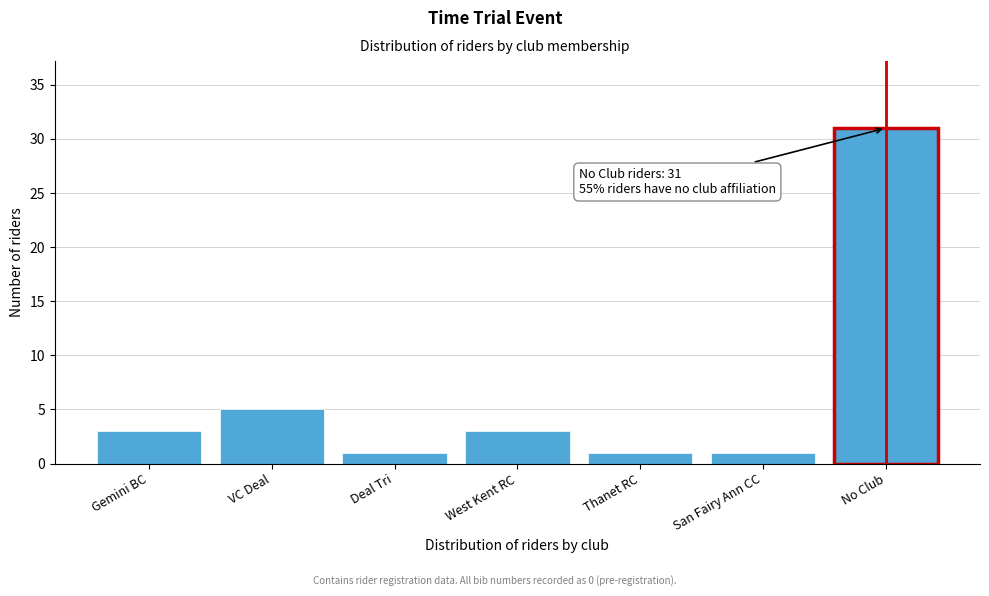

Reading right to left, extract all data points from this chart.

No Club=31	San Fairy Ann CC=1	Thanet RC=1	West Kent RC=3	Deal Tri=1	VC Deal=5	Gemini BC=3